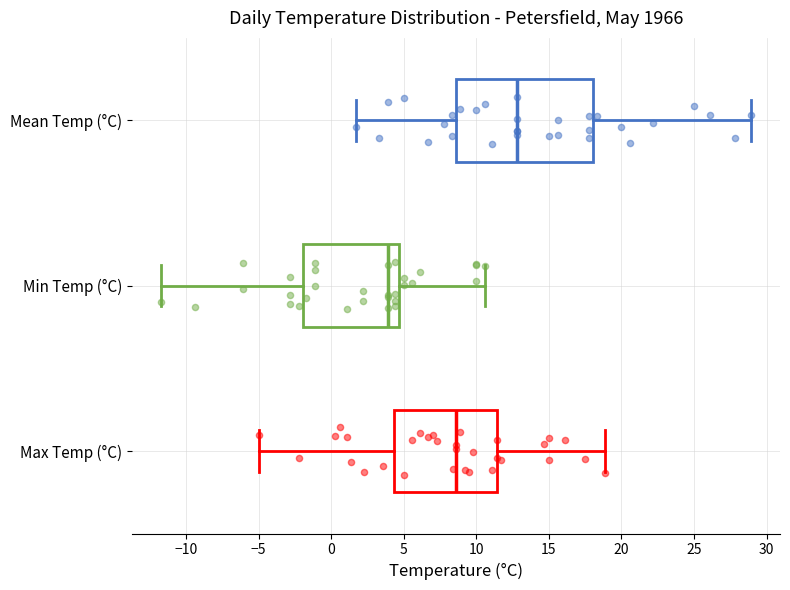

Reading bottom to top, transcribe this box plot: for each box, give where its median line is, the range the box spans, and where its two whiskers end, as read against the x-axis. The values are not printed on the chart, so give them approximately, as read against the axis.

Max Temp (°C): median 8.5, box 4.5 to 11.5, whiskers -5.0 to 19.0
Min Temp (°C): median 4.0, box -2.0 to 4.5, whiskers -11.5 to 10.5
Mean Temp (°C): median 13.0, box 8.5 to 18.0, whiskers 1.5 to 29.0